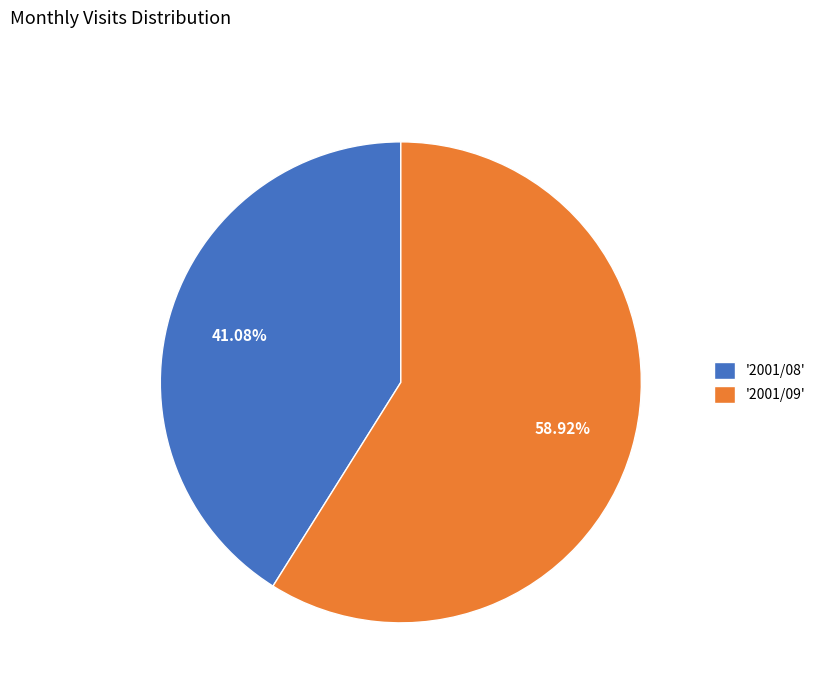

How many slices are in this pie chart?

2